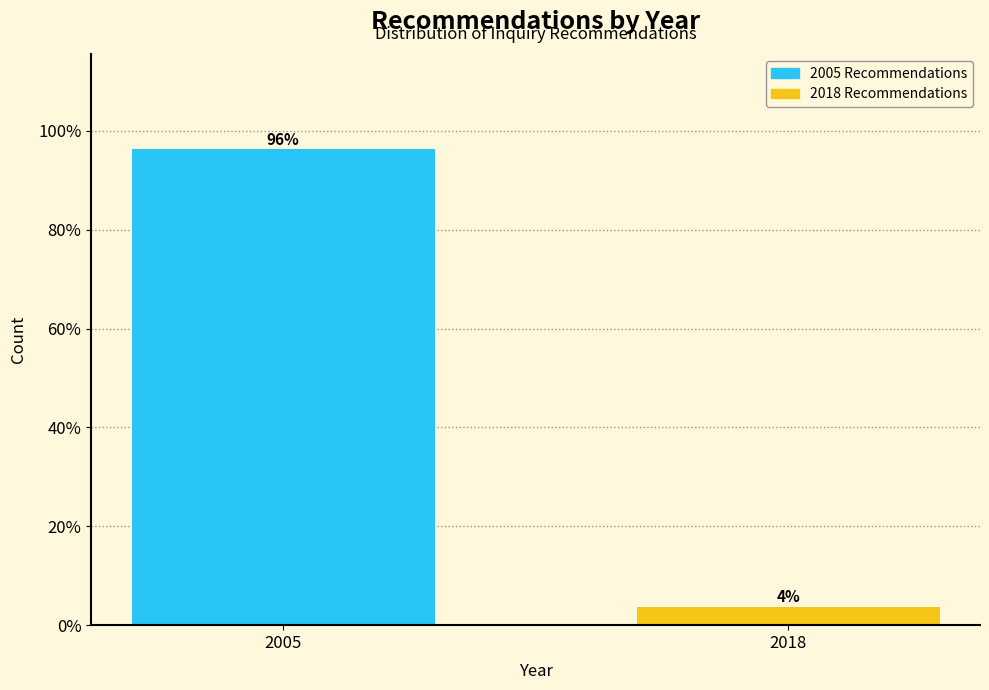

List the labels in order of value, largest first.

2005, 2018